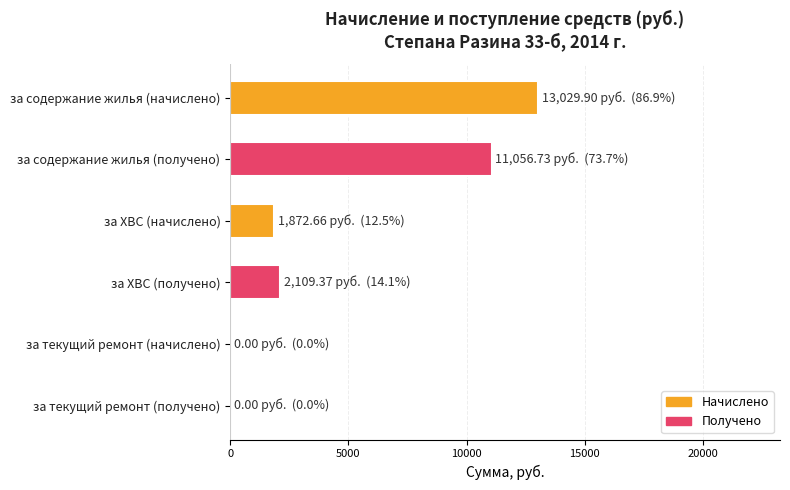

What is the sum of the values at за ХВС (получено) and за содержание жилья (получено)?

13166.1